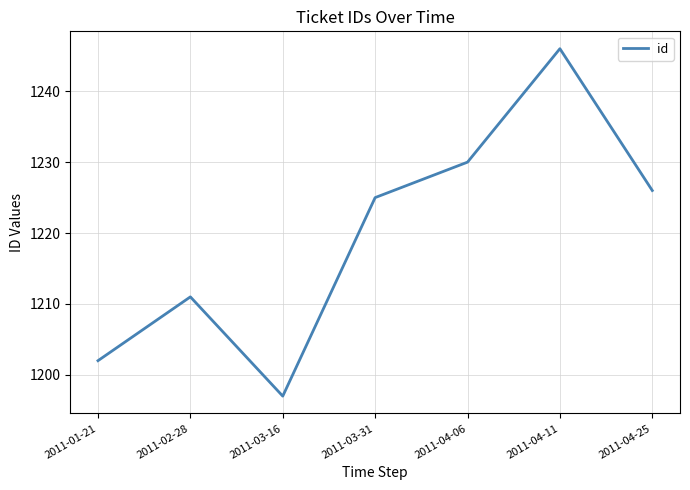

At which category does the chart reach its peak across all series?

2011-04-11